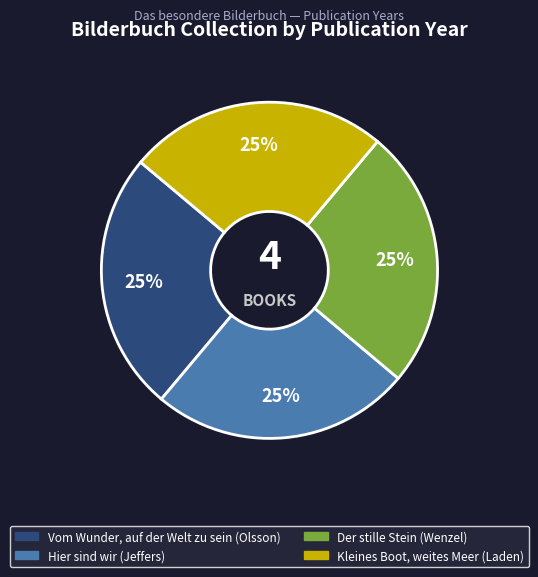

What is the ratio of the value at Der stille Stein (Wenzel) to the value at Hier sind wir (Jeffers)?

1.0